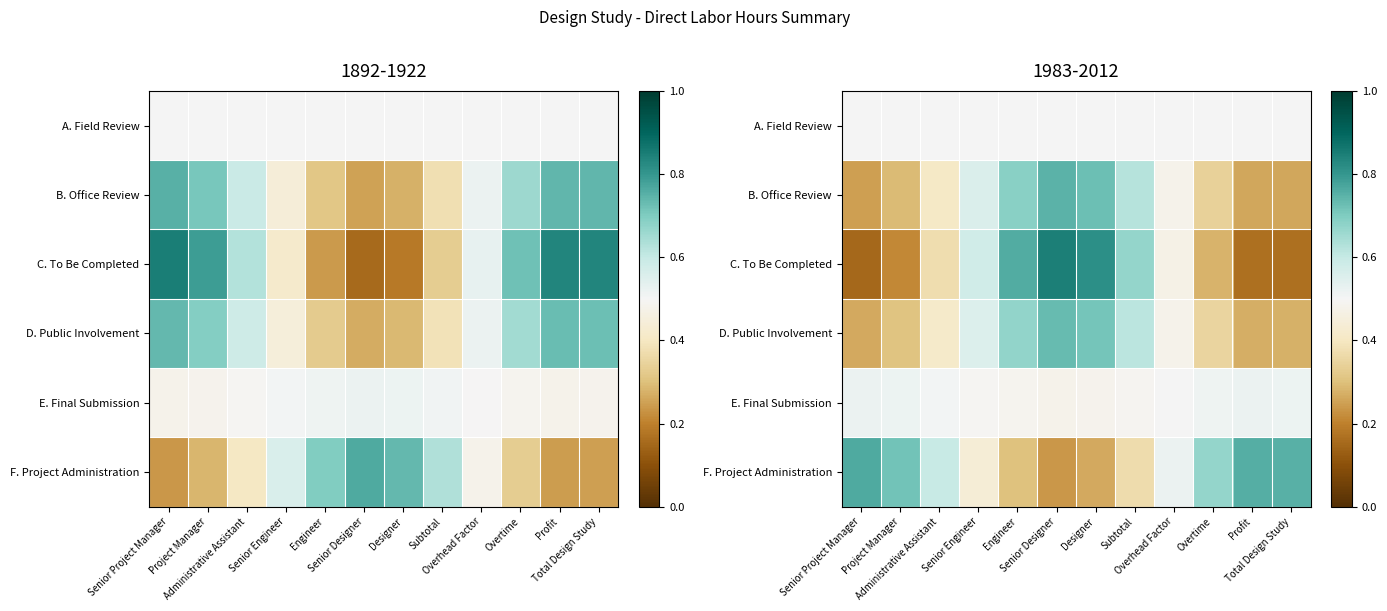

At which category is the sum across all series the highest?

Senior Designer